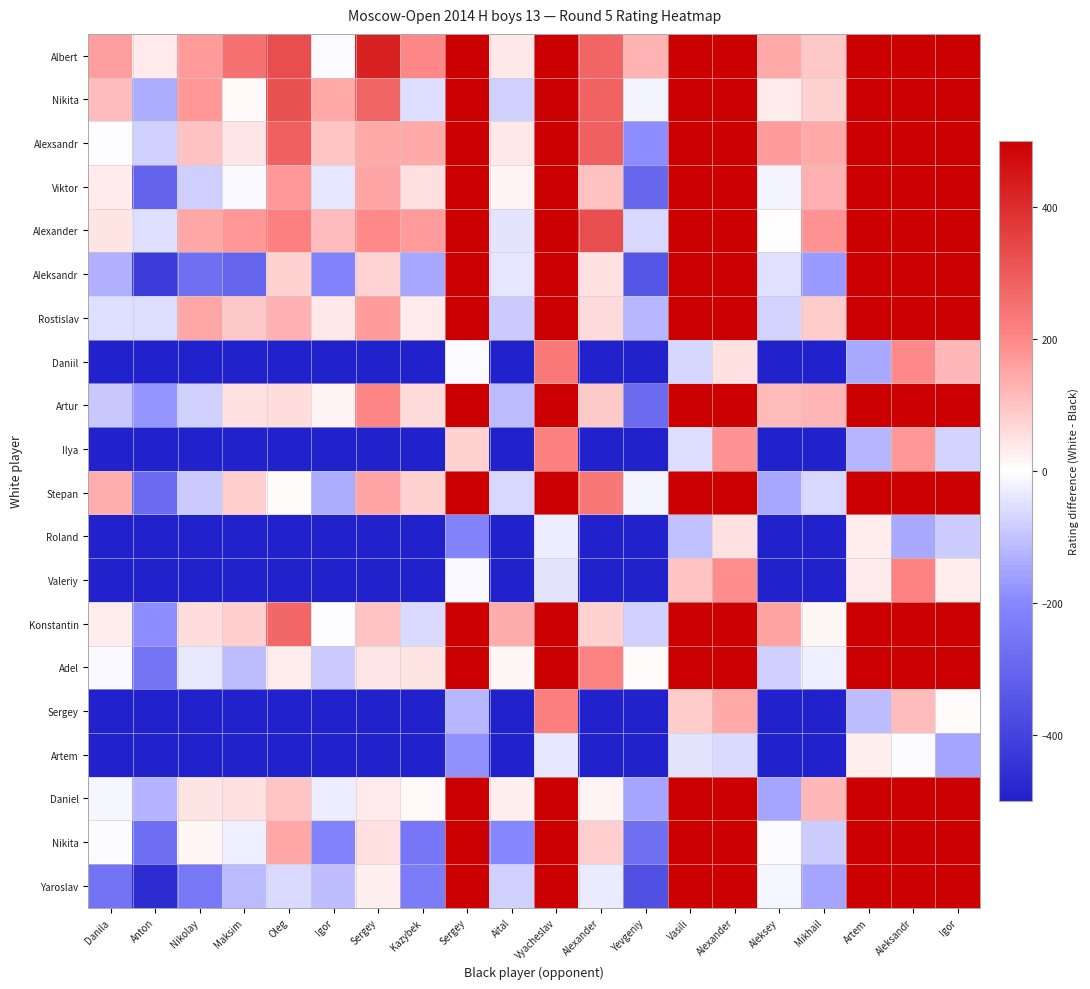

What is the minimum value shown in the chart?

-500.0